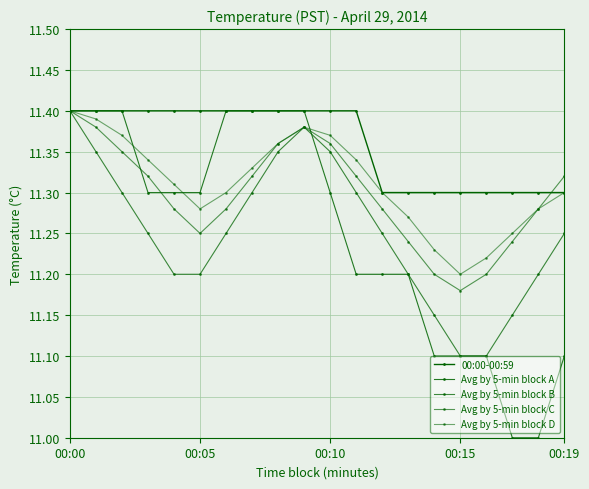

How many interior local peaks does the Avg by 5-min block C series have?

1